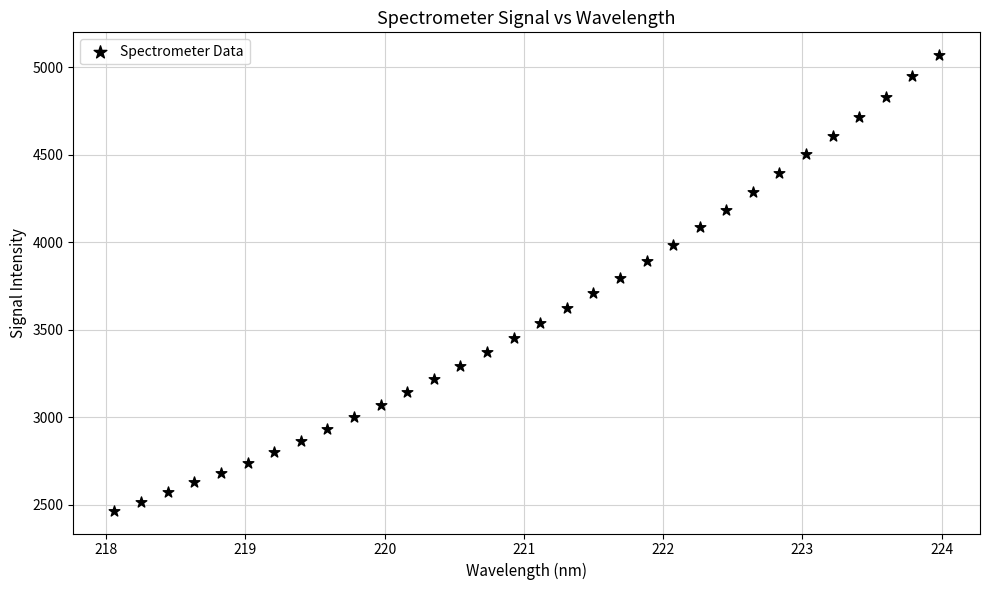

What is the range of X values (max minus min)?

5.9